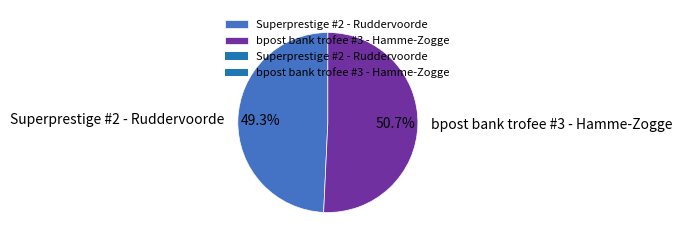

Between Superprestige #2 - Ruddervoorde and bpost bank trofee #3 - Hamme-Zogge, which is larger?

bpost bank trofee #3 - Hamme-Zogge